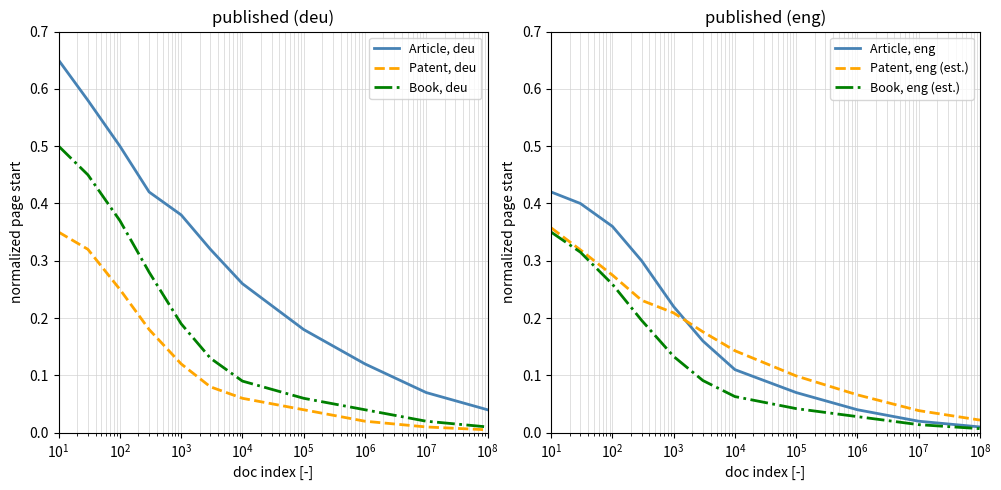

At how many categories does at least one series exceed 0?

11